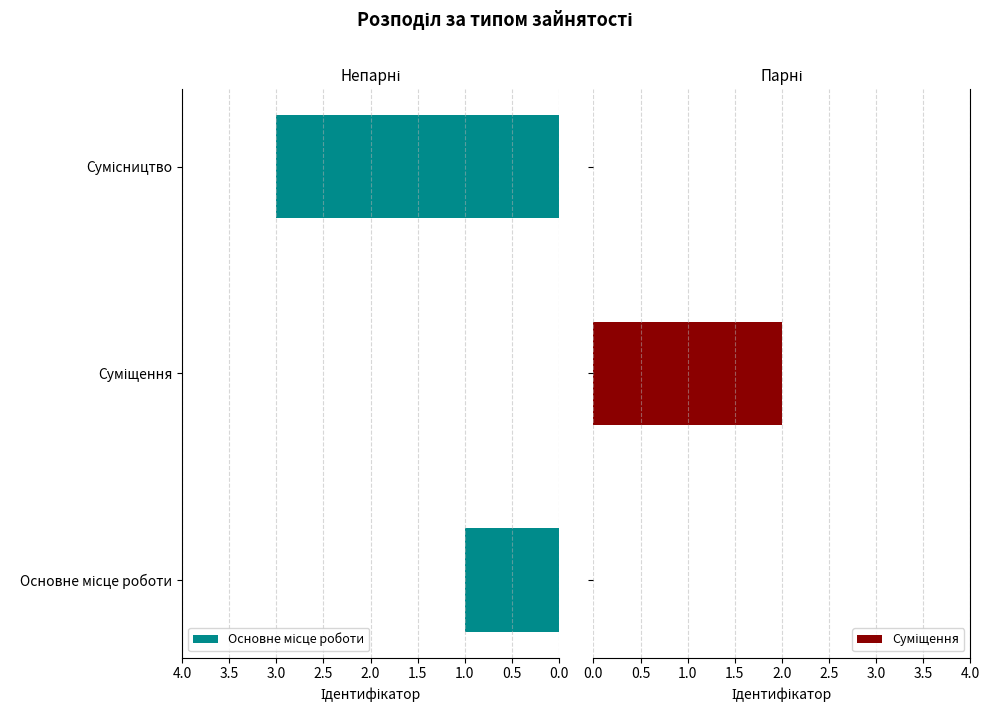

Rank the series by their average value, from lowest to highest.

Суміщення, Основне місце роботи